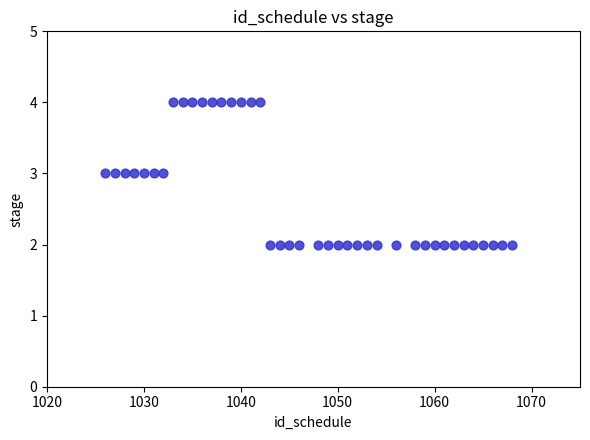

What is the range of X values (max minus min)?

42